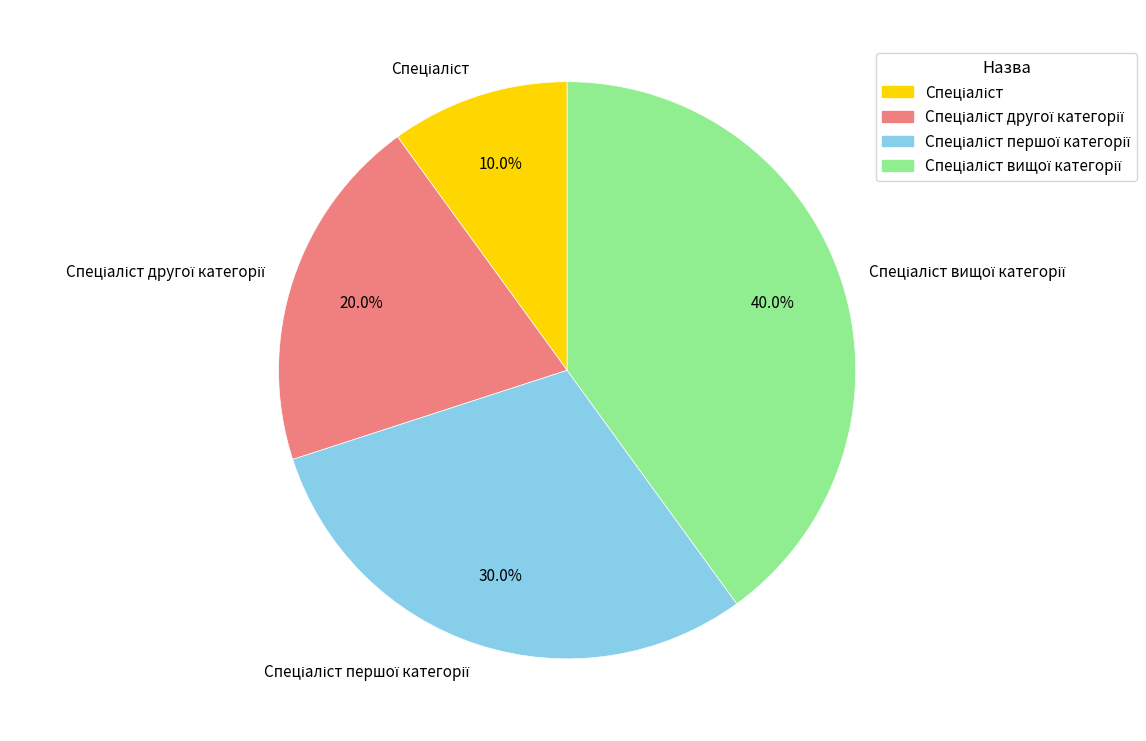

Is there a majority slice in this chart?

No